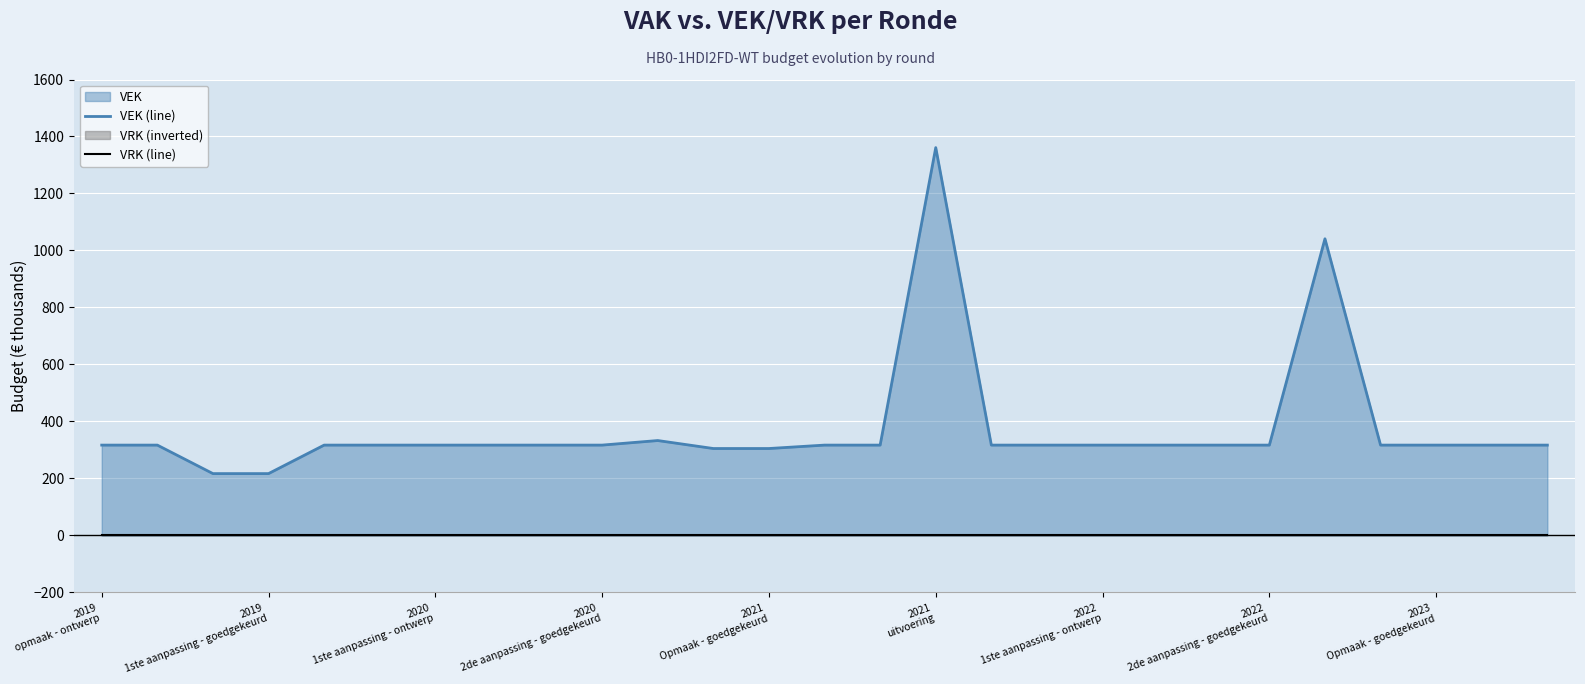

What is the greatest value displayed?

1361